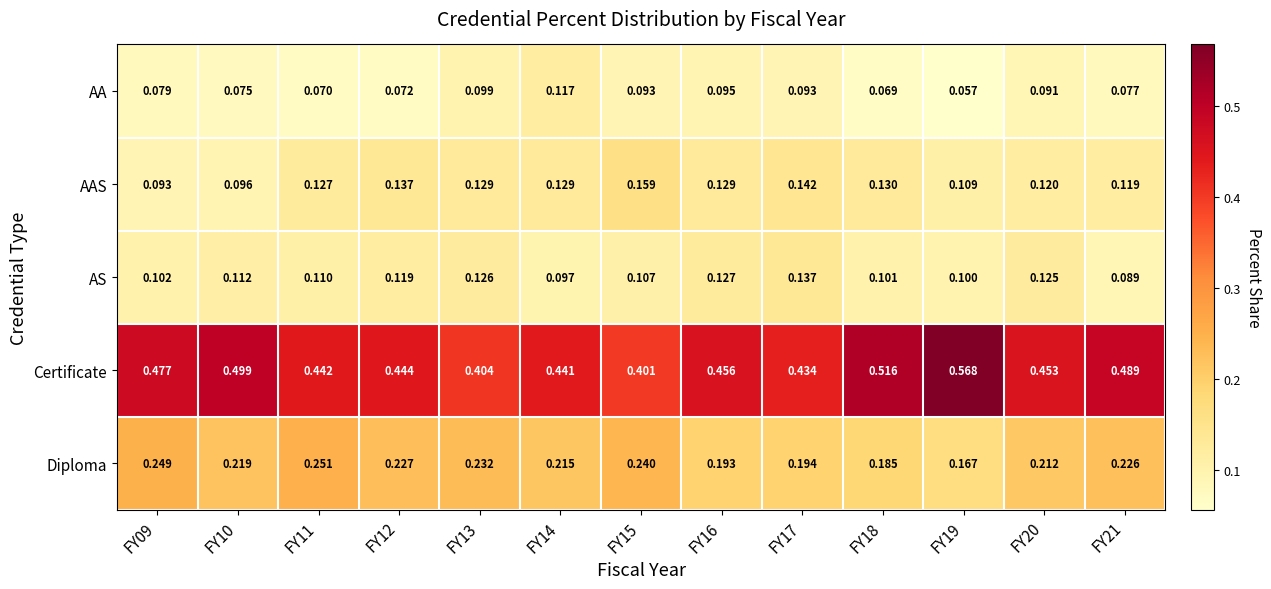

Which series has the largest total across all categories?

Certificate